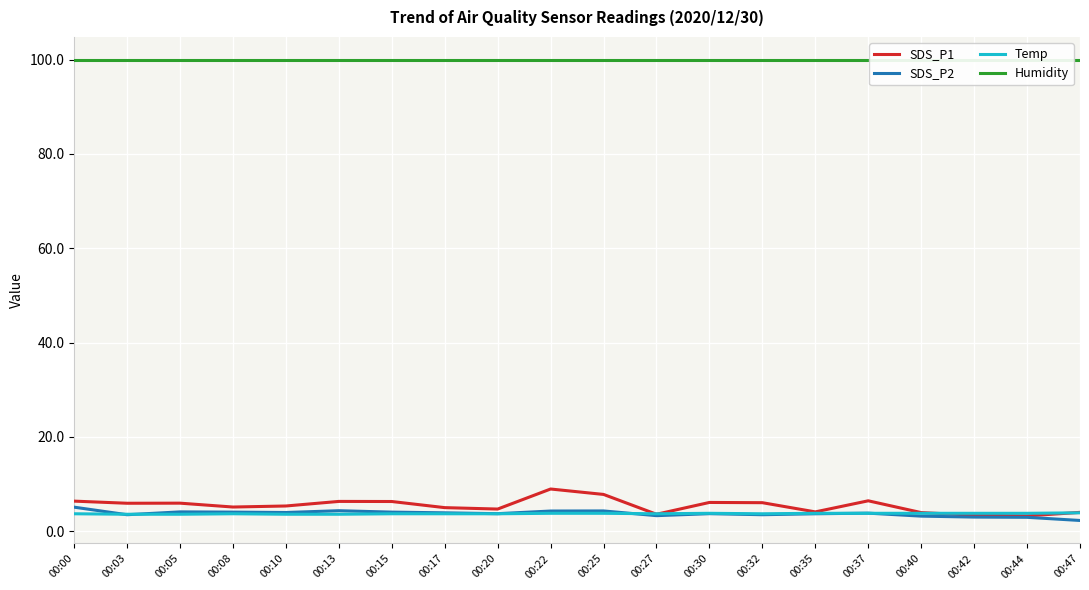

At which category does SDS_P1 reach its first local valley?

00:03